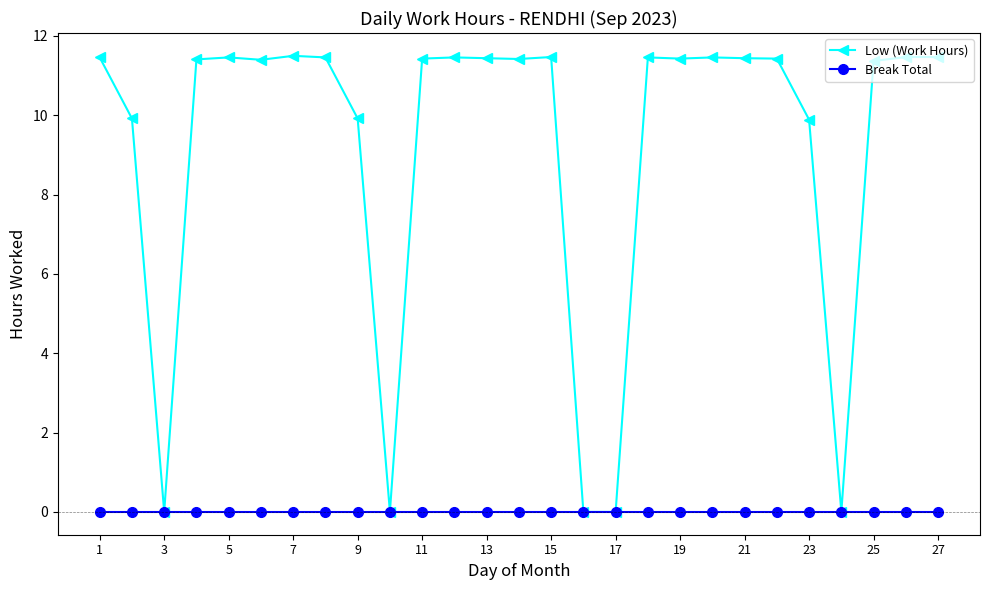

Which series has the largest total across all categories?

Low (Work Hours)